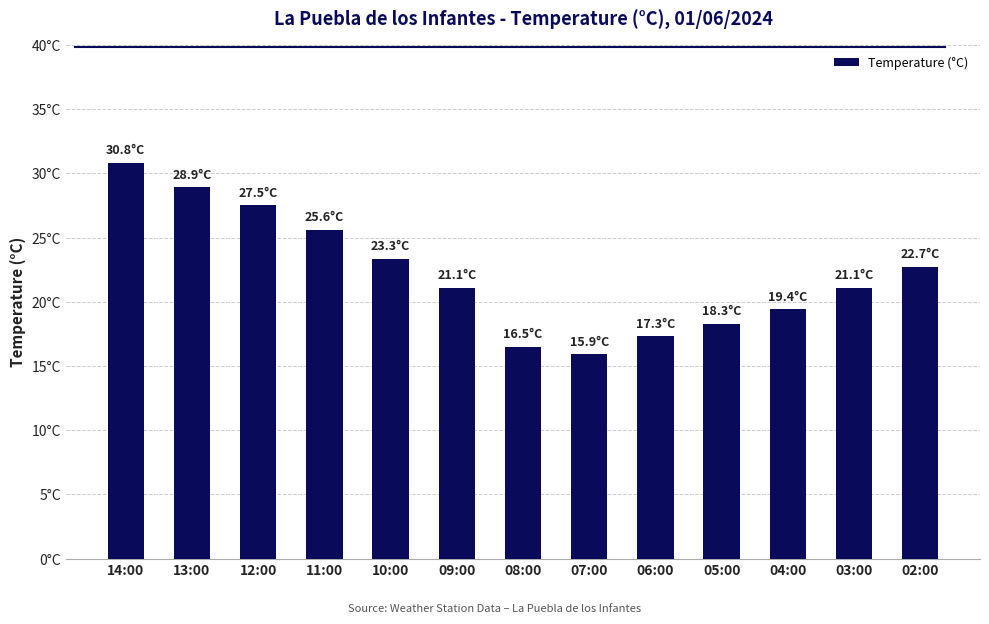

Reading left to right, transcribe all the data shown in this chart.

30.8	28.9	27.5	25.6	23.3	21.1	16.5	15.9	17.3	18.3	19.4	21.1	22.7